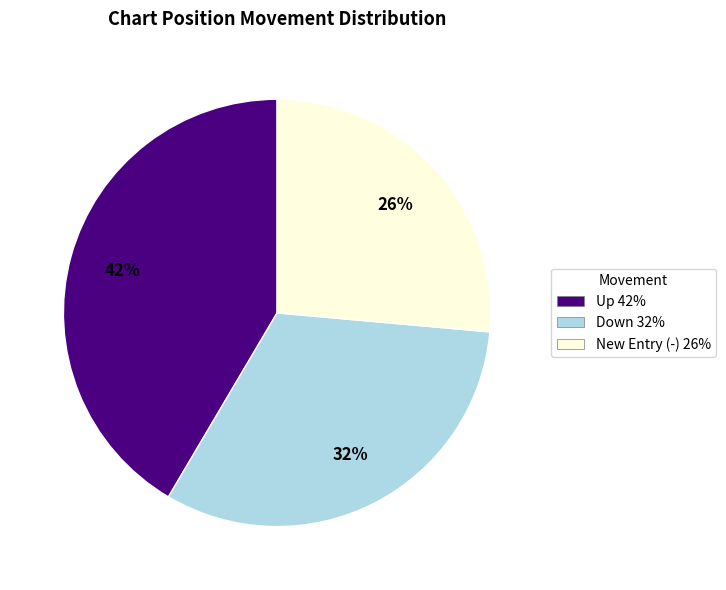

To the nearest percent, what is the average slice percentage?

33%